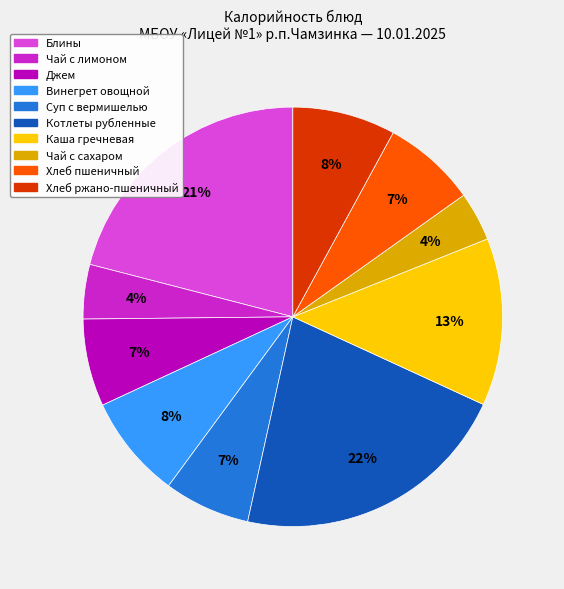

The Котлеты рубленные slice represents 22% of the pie. True or false?

True